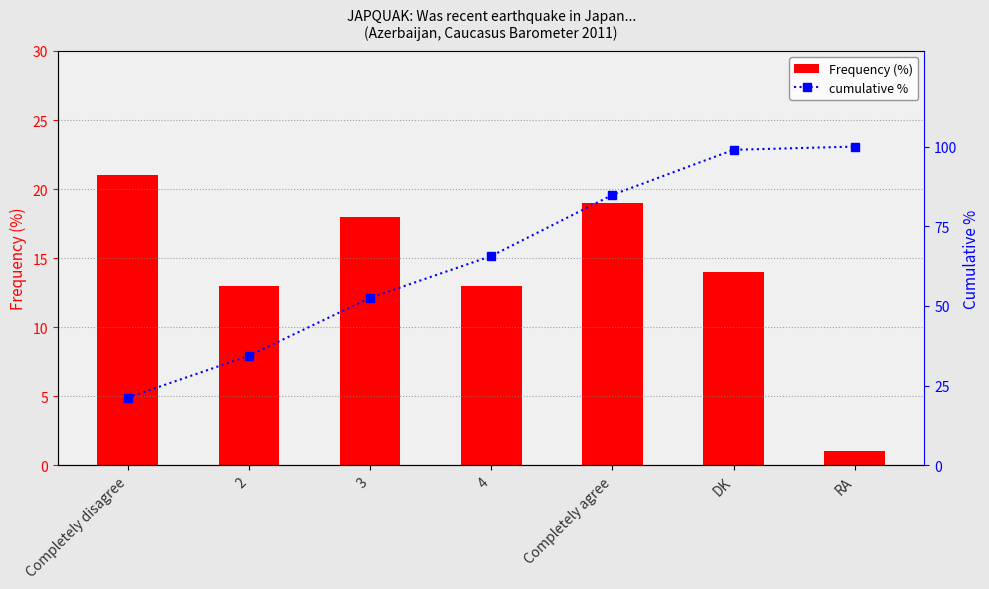

What is the label of the 5th bar from the right?

3